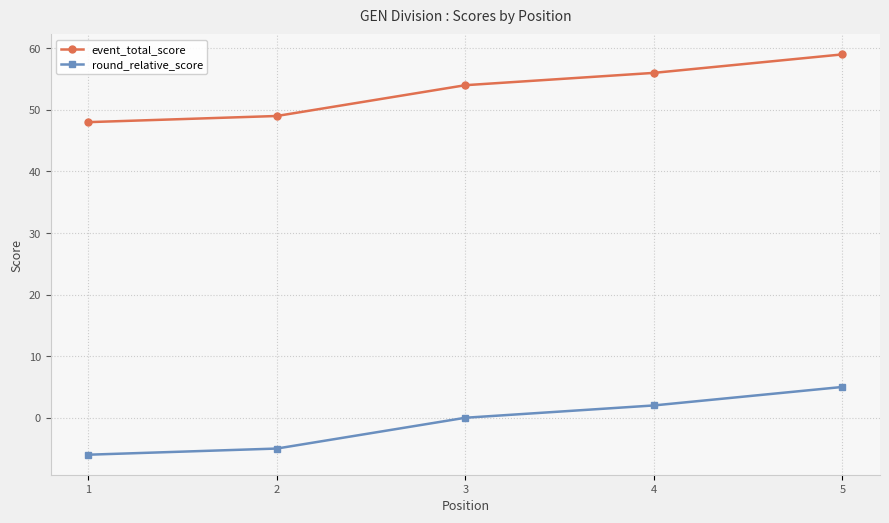

Is it true that round_relative_score equals 5 at 5?

True